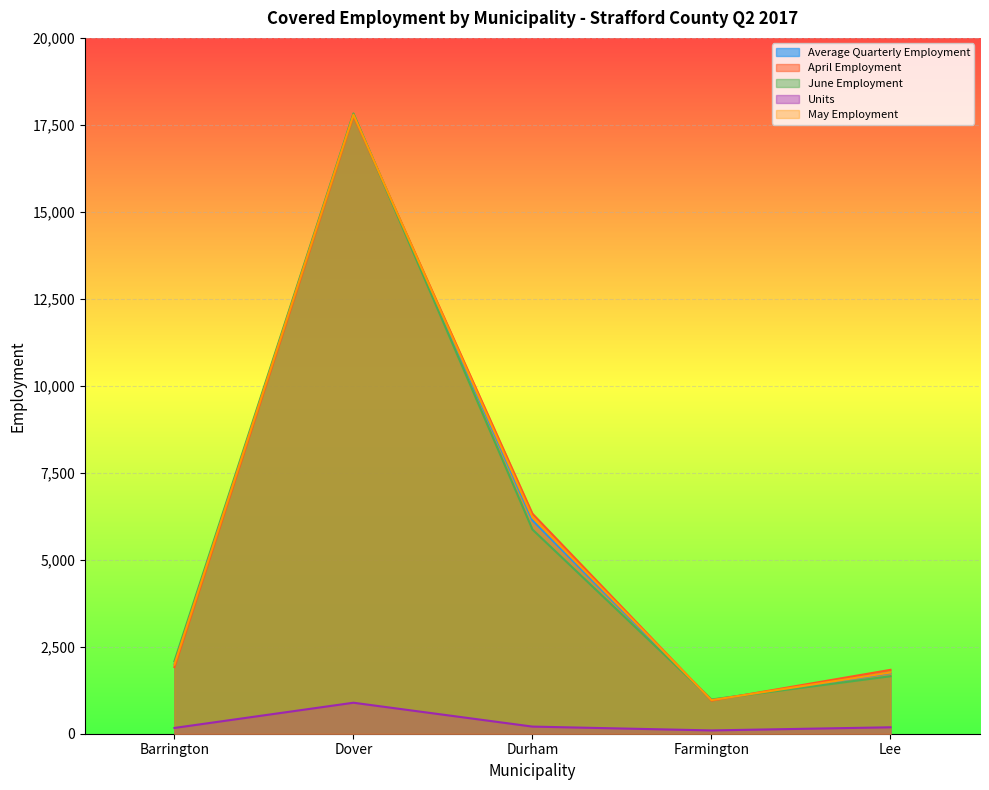

How many interior local valleys does the April Employment series have?

1